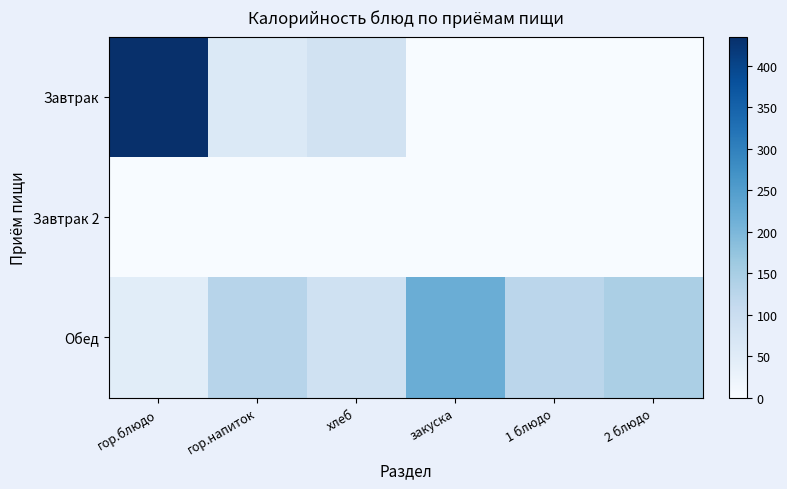

List the series in order of their peak value, lowest first.

Завтрак 2, Обед, Завтрак